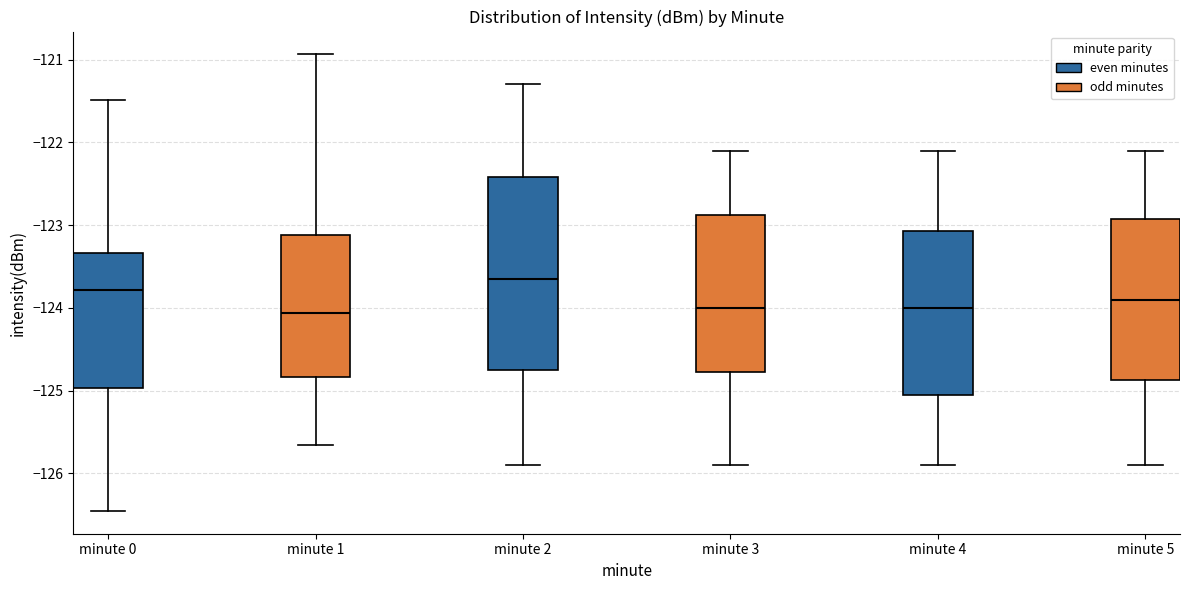

Which box's median line is the highest?

minute 2